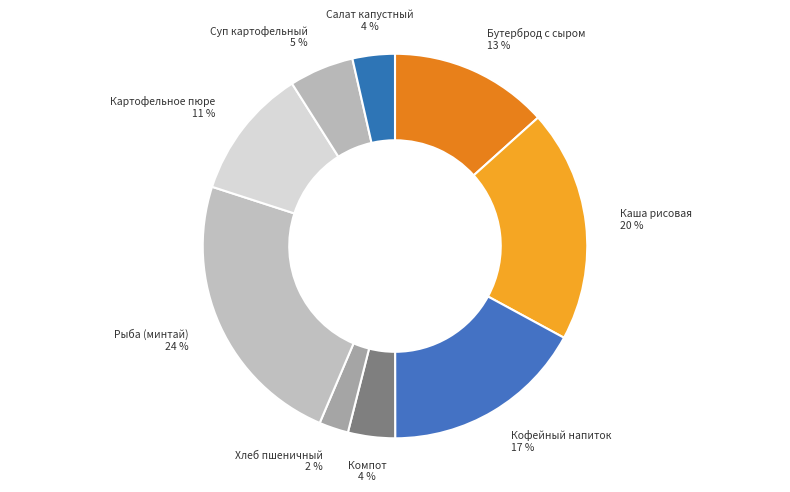

Does any single category account for the majority?

No